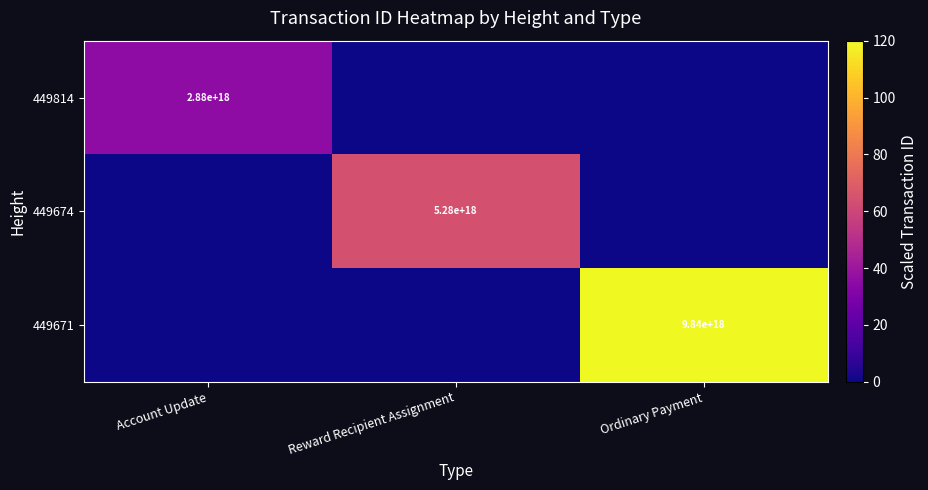

The value of 449674 at Reward Recipient Assignment is 5280000000000000000. True or false?

True